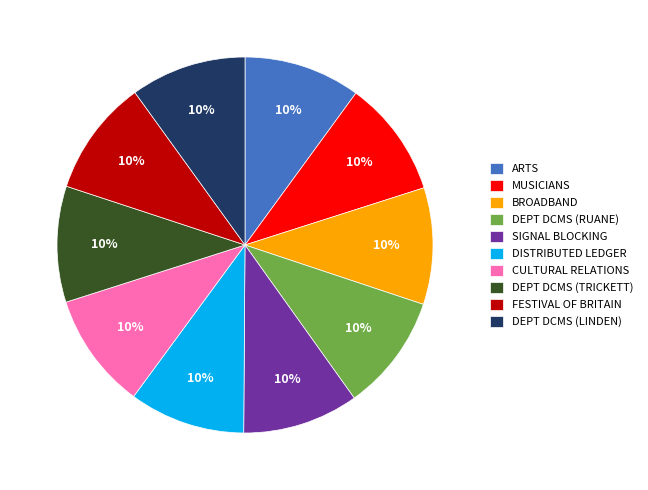

The FESTIVAL OF BRITAIN slice represents 10% of the pie. True or false?

True